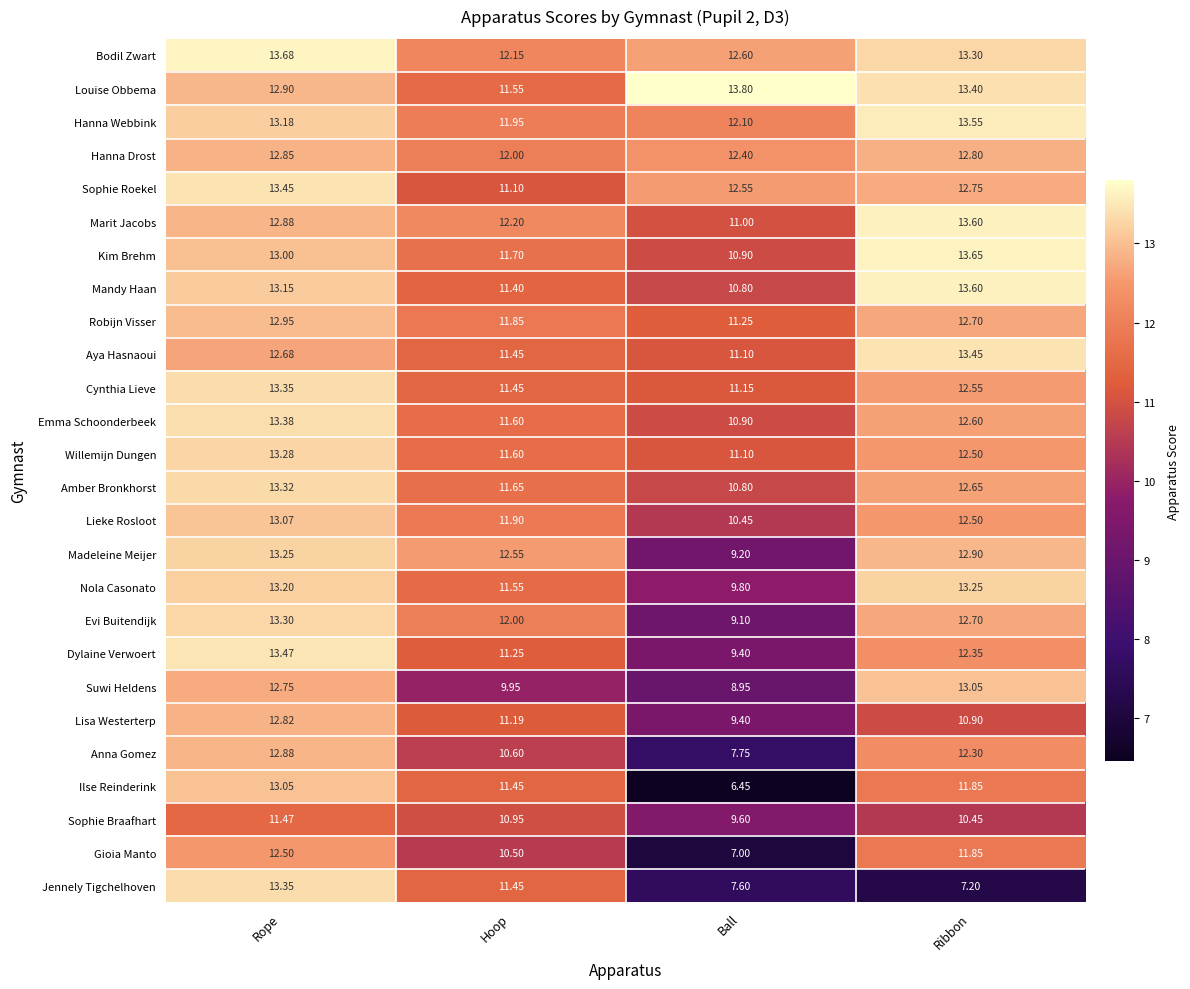

How many series are shown in this chart?

26